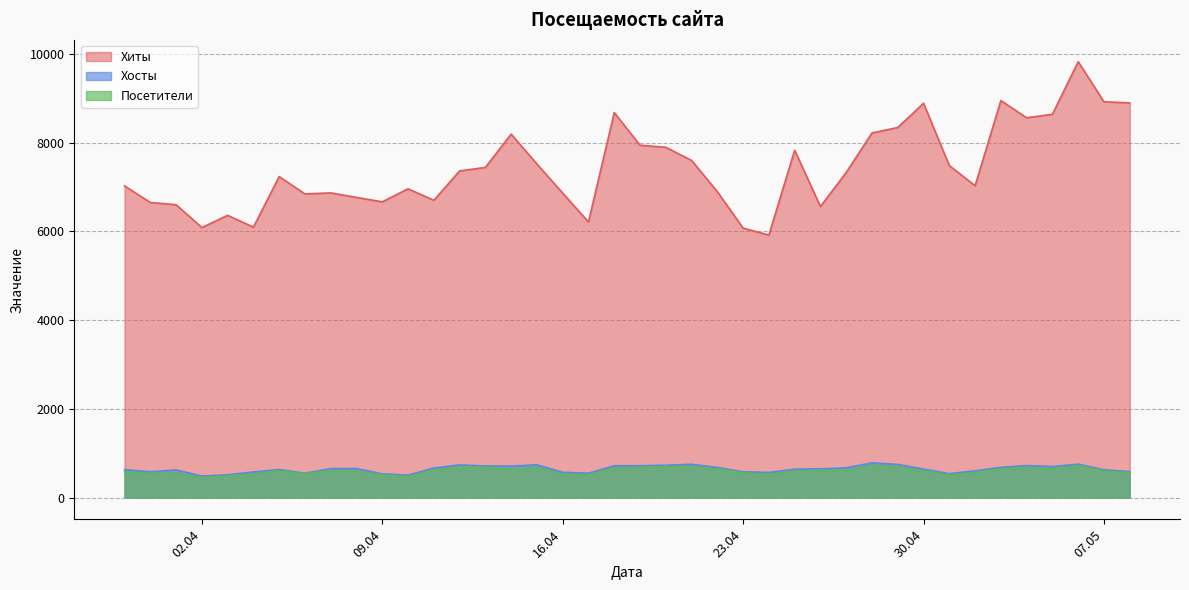

Which series changed the most between 2024-04-13 and 2024-04-27?

Хиты